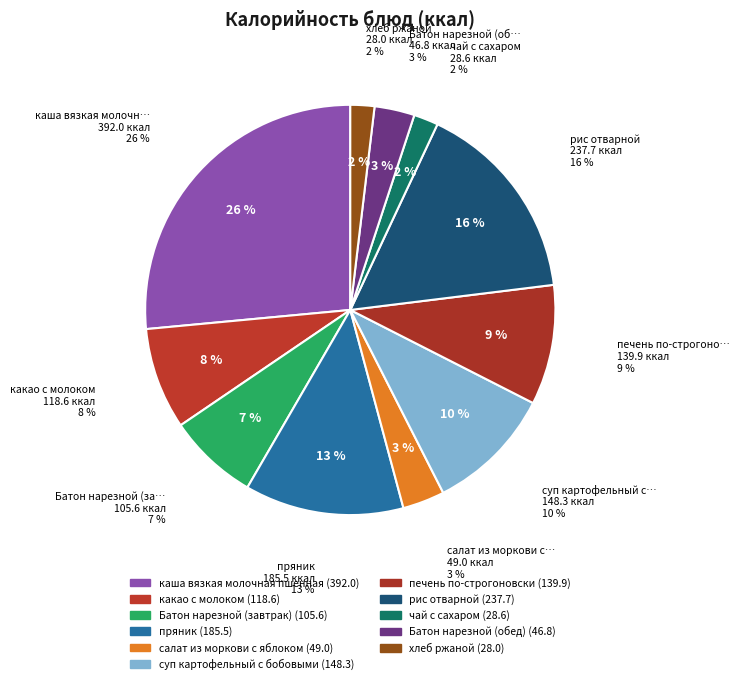

Which has a higher value, каша вязкая молочная пшенная or пряник?

каша вязкая молочная пшенная